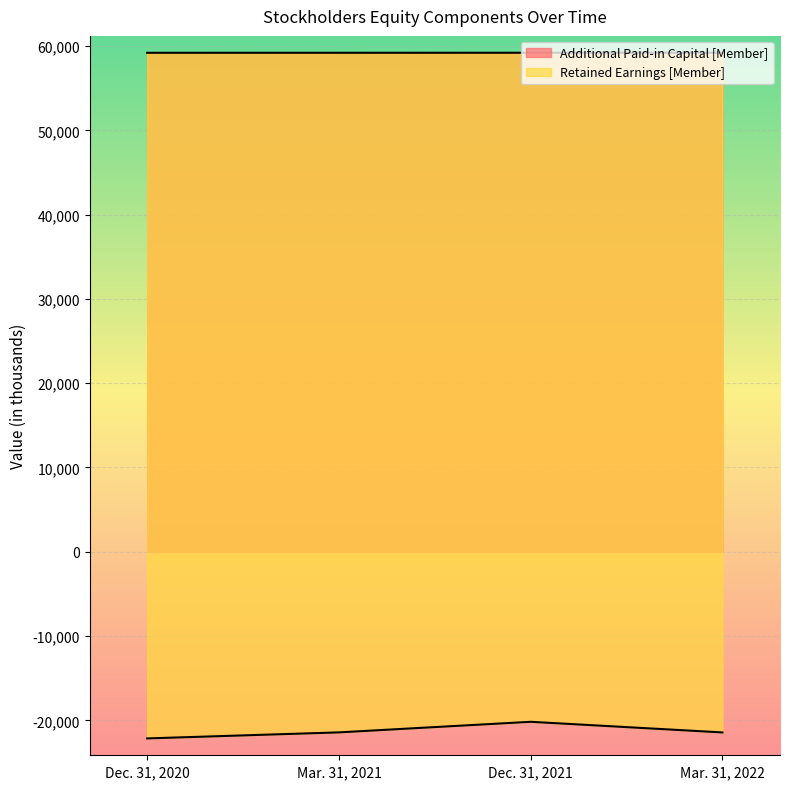

What position from the right is Dec. 31, 2021?

2